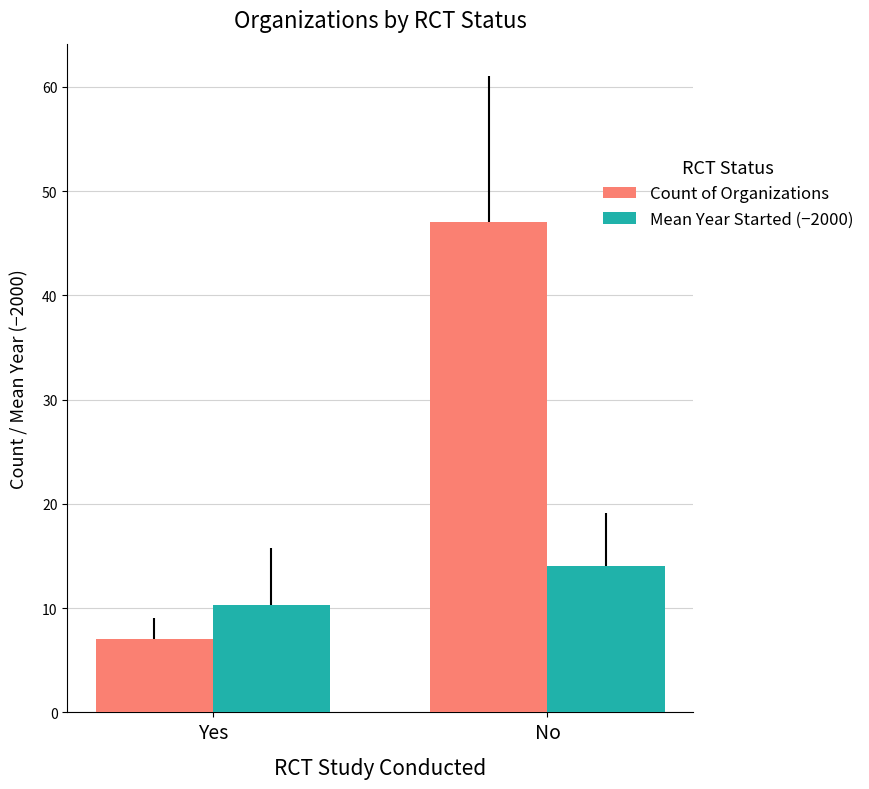

At No, list the series in order from largest to smallest.

Count of Organizations, Mean Year Started (−2000)